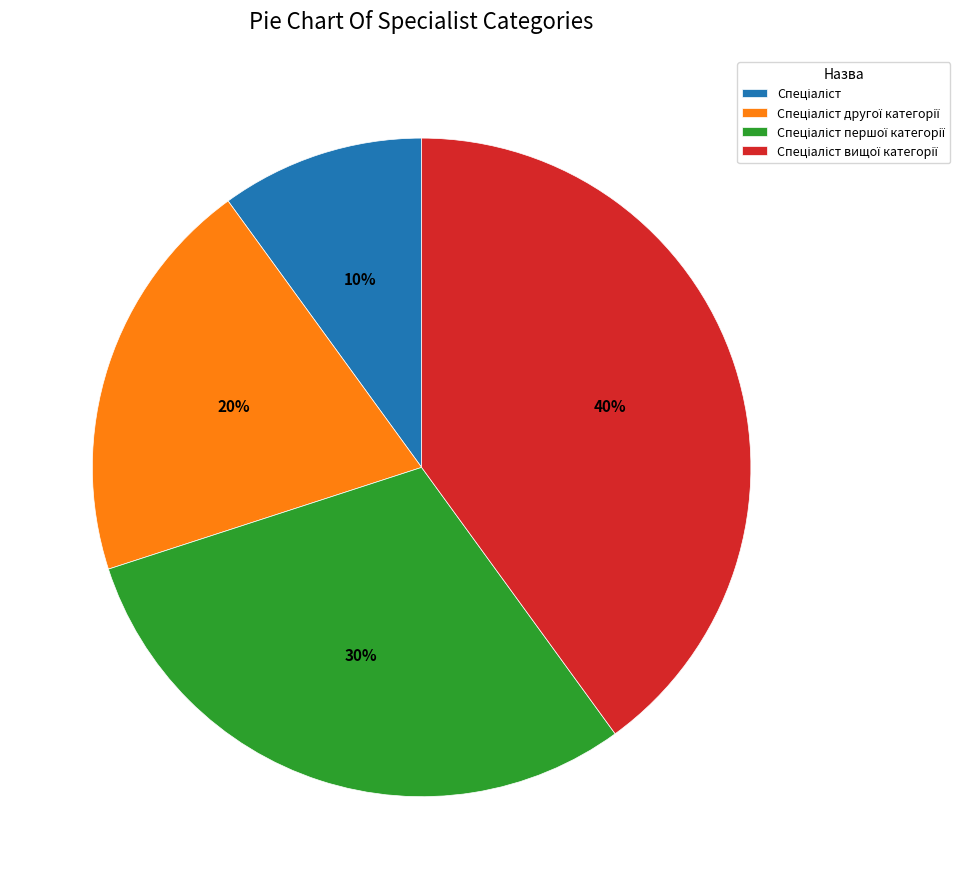

Is there any slice that represents more than half of the pie?

No